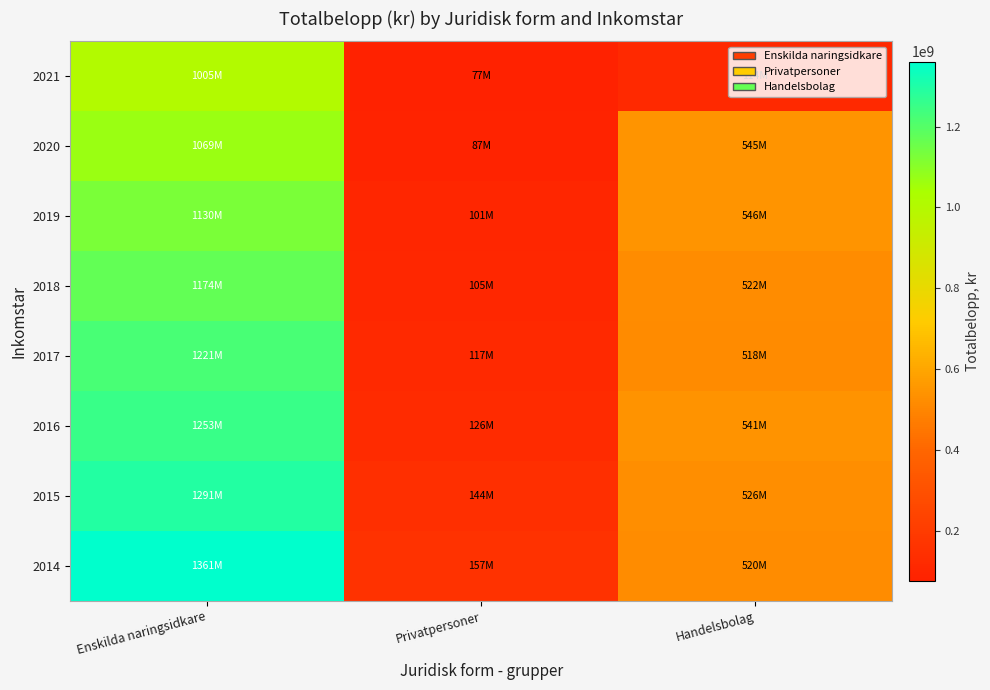

What is the difference between the highest and lowest values at Privatpersoner?

79625226